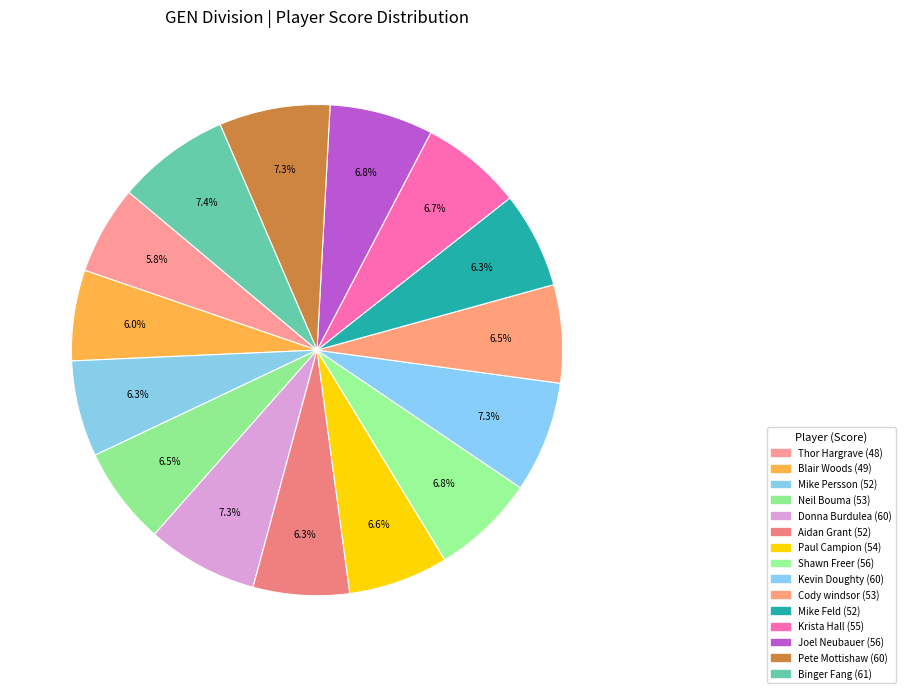

Count the number of slices in the pie.

15